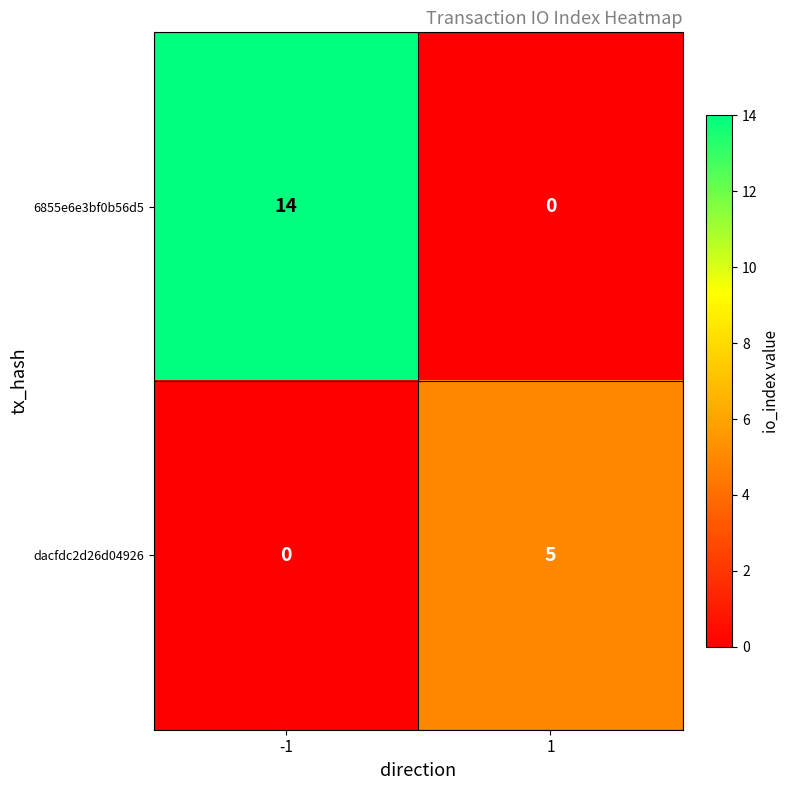

List the series in order of their peak value, lowest first.

dacfdc2d26d04926, 6855e6e3bf0b56d5